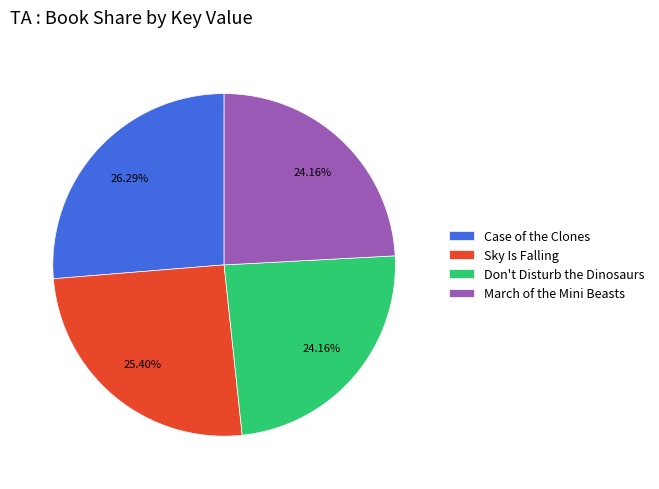

Which slice is the largest?

Case of the Clones